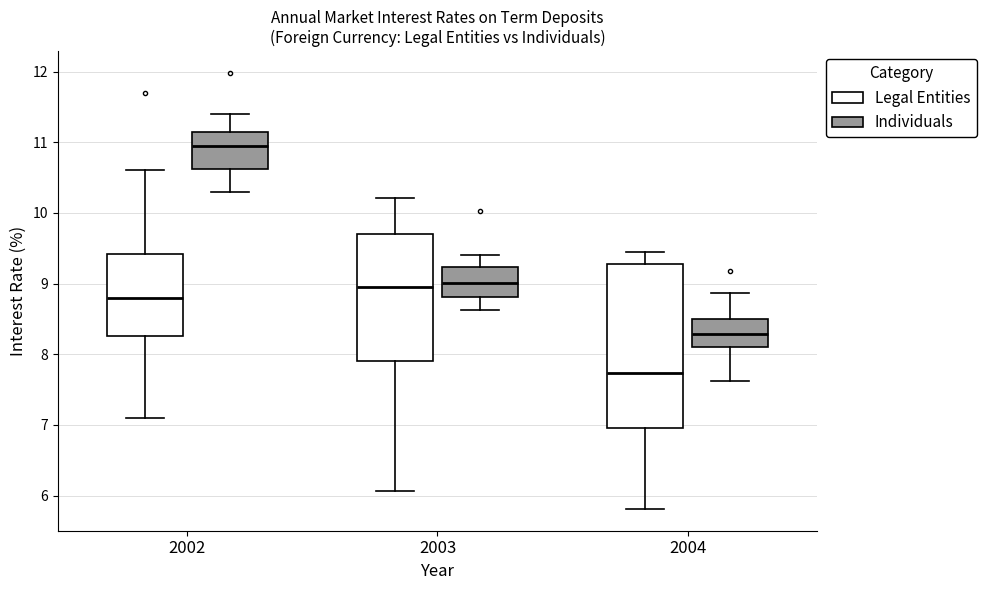

Reading left to right, read every box against the y-axis: the position of its median line, the range the box covers, and the ends of its whiskers. The values are not printed on the chart, so give them approximately, as read against the axis.

2002 (Legal Entities): median 8.8, box 8.3 to 9.4, whiskers 7.1 to 10.6
2002 (Individuals): median 11.0, box 10.6 to 11.2, whiskers 10.3 to 11.4
2003 (Legal Entities): median 9.0, box 7.9 to 9.7, whiskers 6.1 to 10.2
2003 (Individuals): median 9.0, box 8.8 to 9.2, whiskers 8.6 to 9.4
2004 (Legal Entities): median 7.7, box 7.0 to 9.3, whiskers 5.8 to 9.5
2004 (Individuals): median 8.3, box 8.1 to 8.5, whiskers 7.6 to 8.9